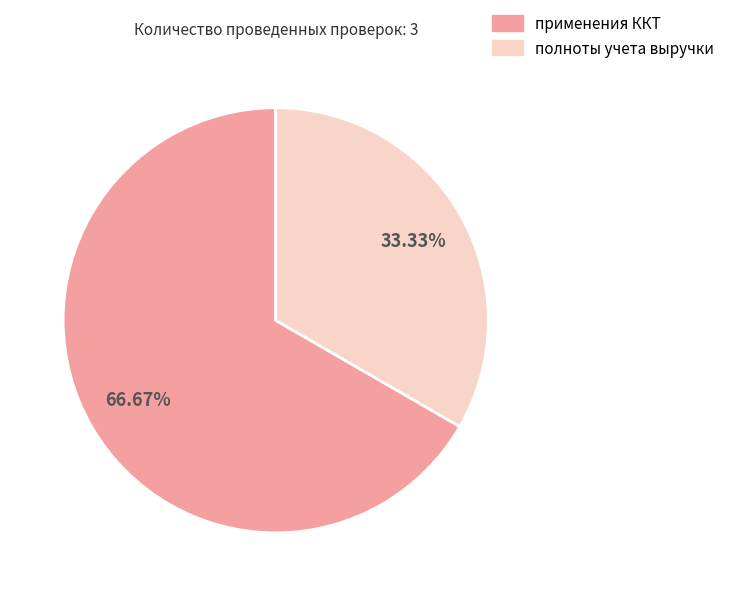

Which slice represents more than half of the pie?

применения ККТ